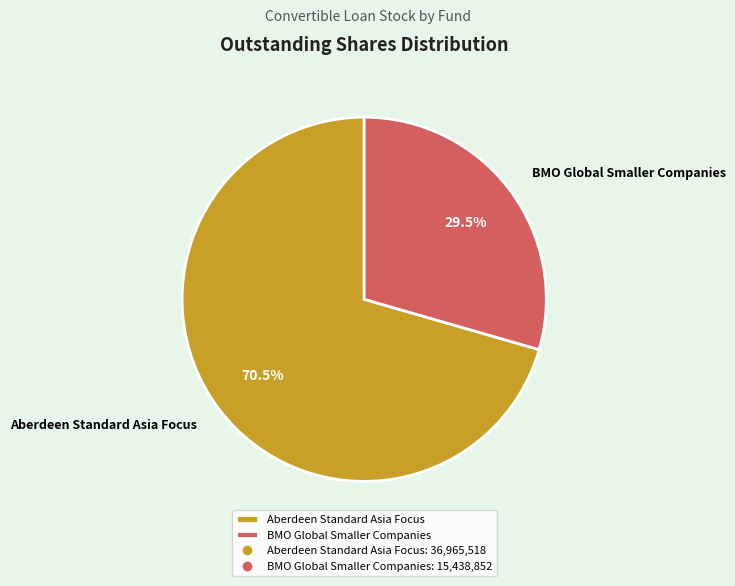

What is the total percentage of BMO Global Smaller Companies and Aberdeen Standard Asia Focus?

100.0%